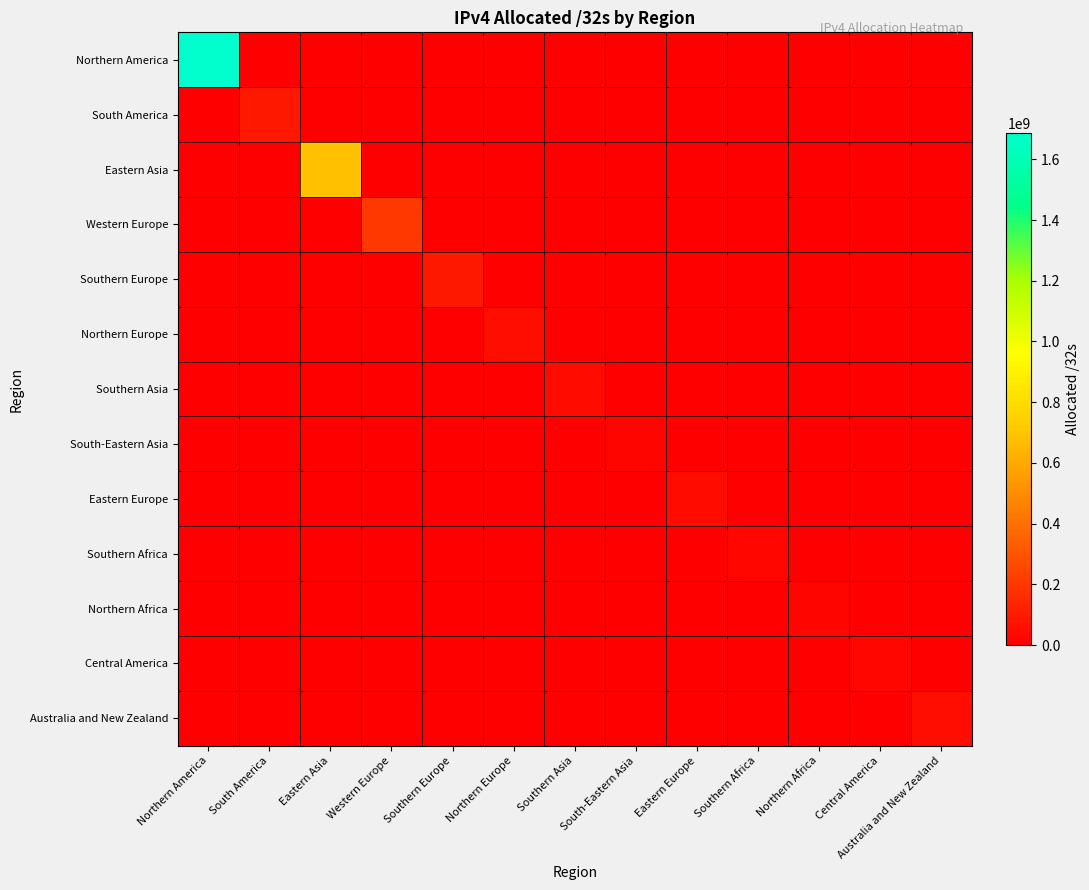

What is the difference between the highest and lowest values at Australia and New Zealand?

48754176